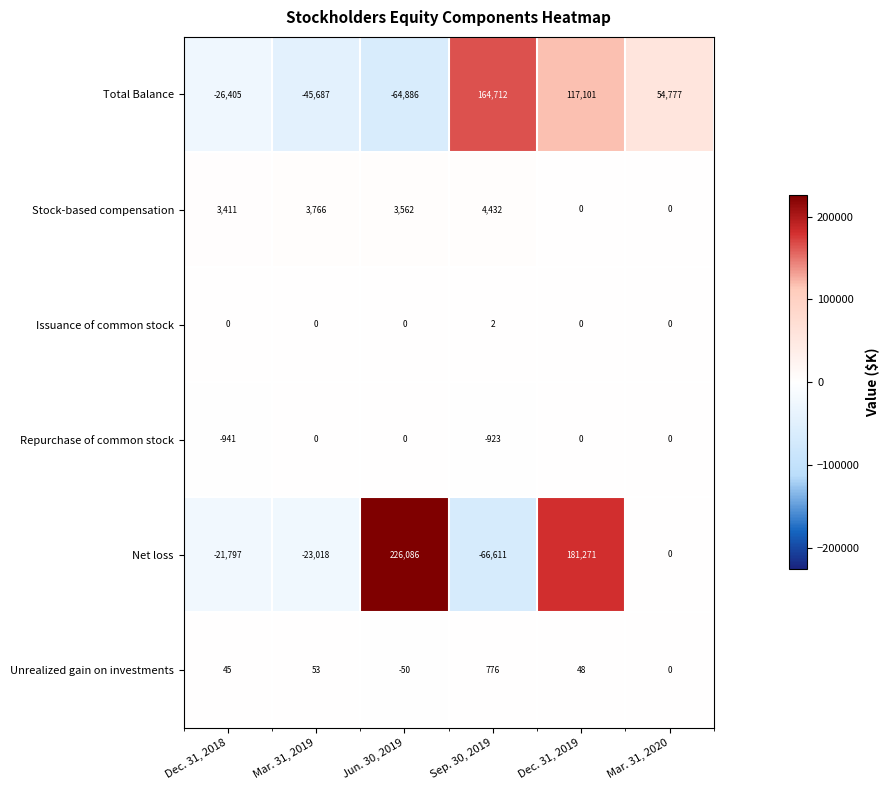

How many values in Total Balance are above zero?

3